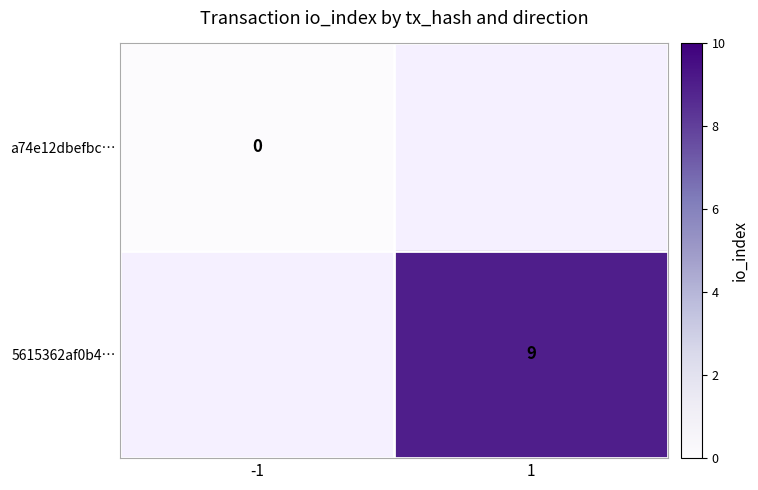

At how many categories does at least one series exceed 4?

1